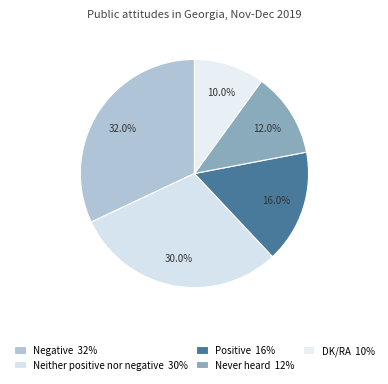

Does any single category account for the majority?

No